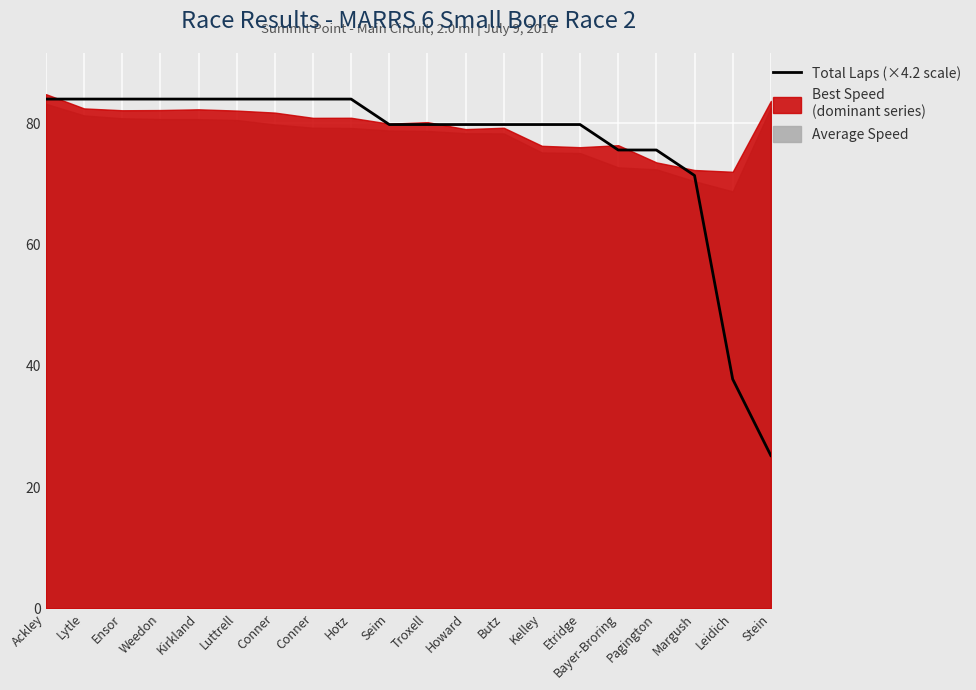

What is the ratio of the value at Conner to the value at Hotz?

1.0